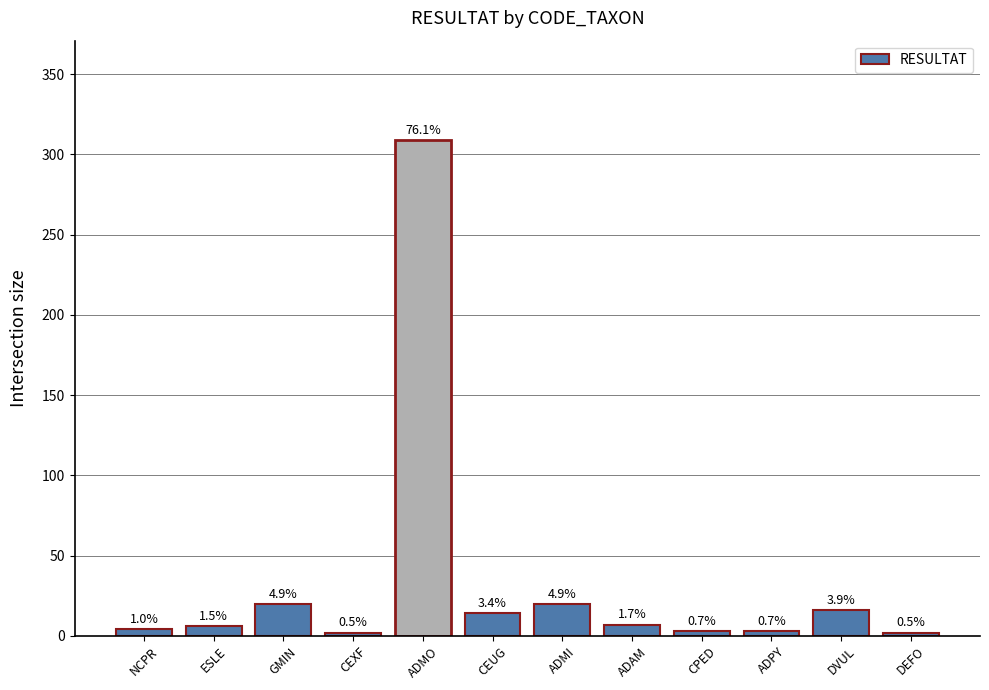

Are the bars horizontal?

No